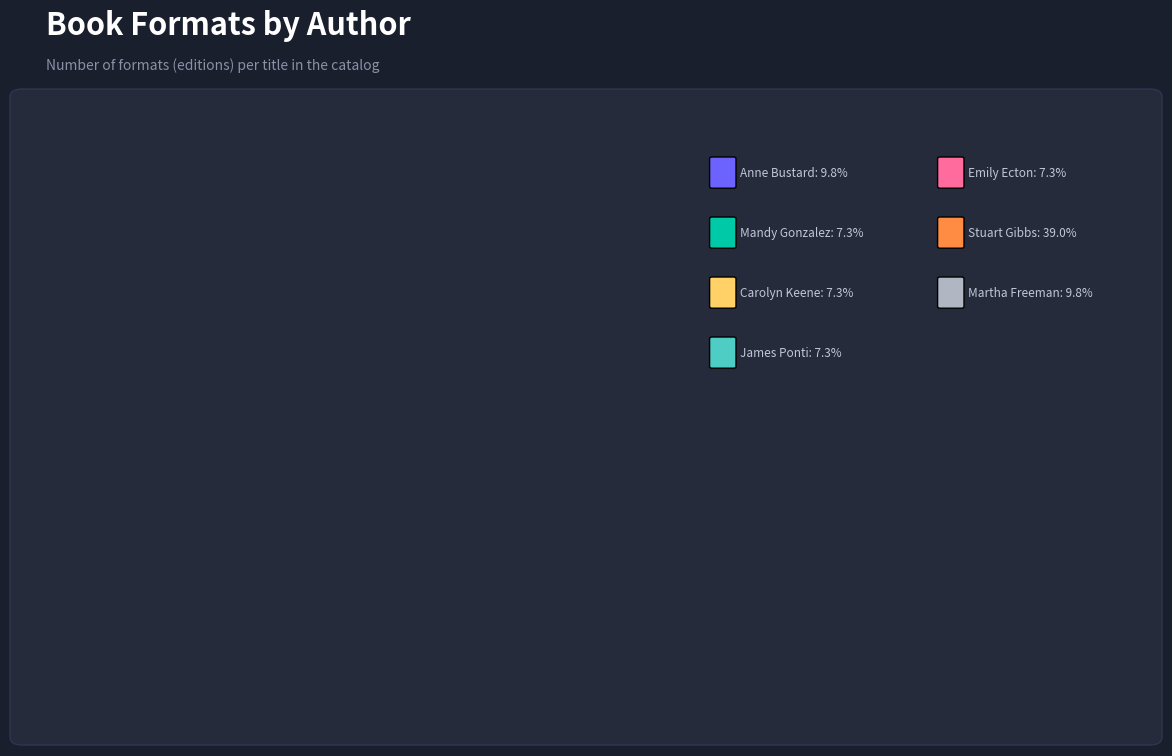

How many slices are in this pie chart?

8